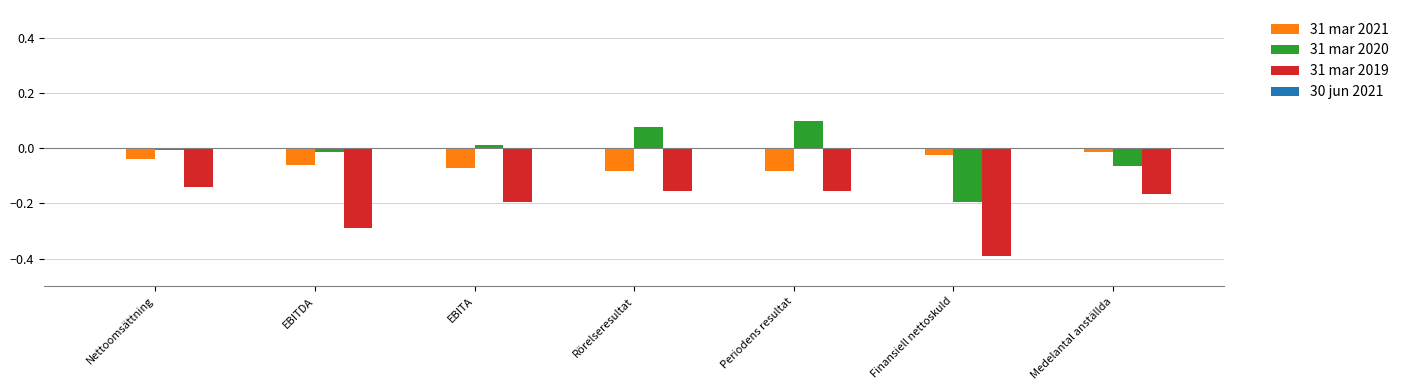

Which category has the lowest value across all series?

Finansiell nettoskuld